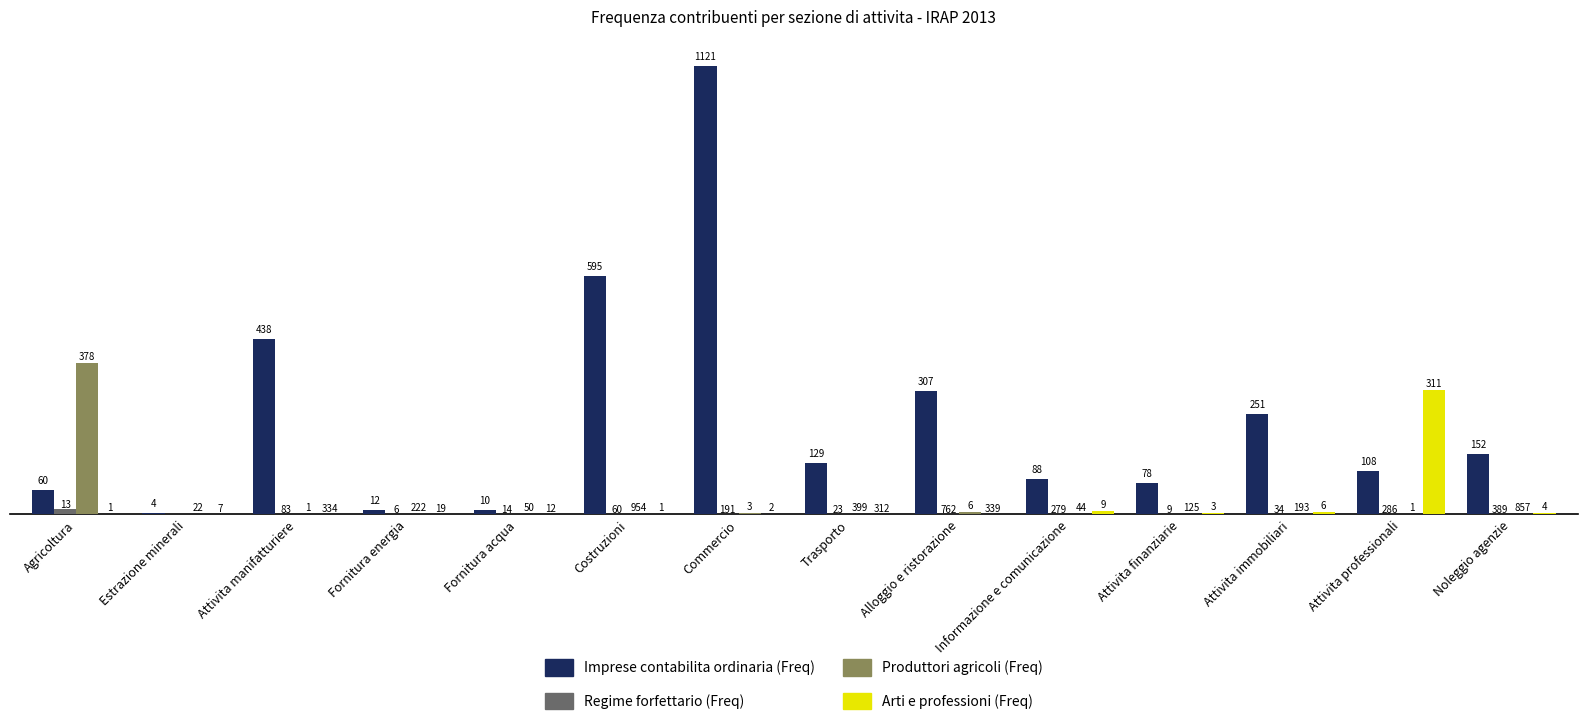

Reading left to right, extract all data points from this chart.

Imprese contabilita ordinaria (Freq): 60395	3662	437534	11553	10447	594926	1120575	128949	307432	87828	78181	250837	107832	151787
Regime forfettario (Freq): 12762	0	83	6	14	60	191	23	762	279	9	34	286	389
Produttori agricoli (Freq): 378458	22	1143	222	50	954	3001	399	6470	44	125	193	1349	857
Arti e professioni (Freq): 1475	7	334	19	12	1293	2062	312	339	8773	3154	5839	310973	4399